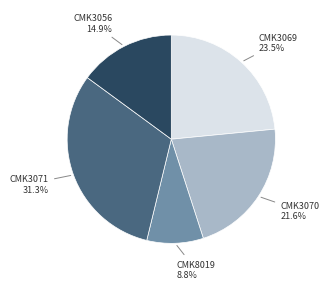

Rank the categories by value from lowest to highest.

CMK8019, CMK3056, CMK3070, CMK3069, CMK3071